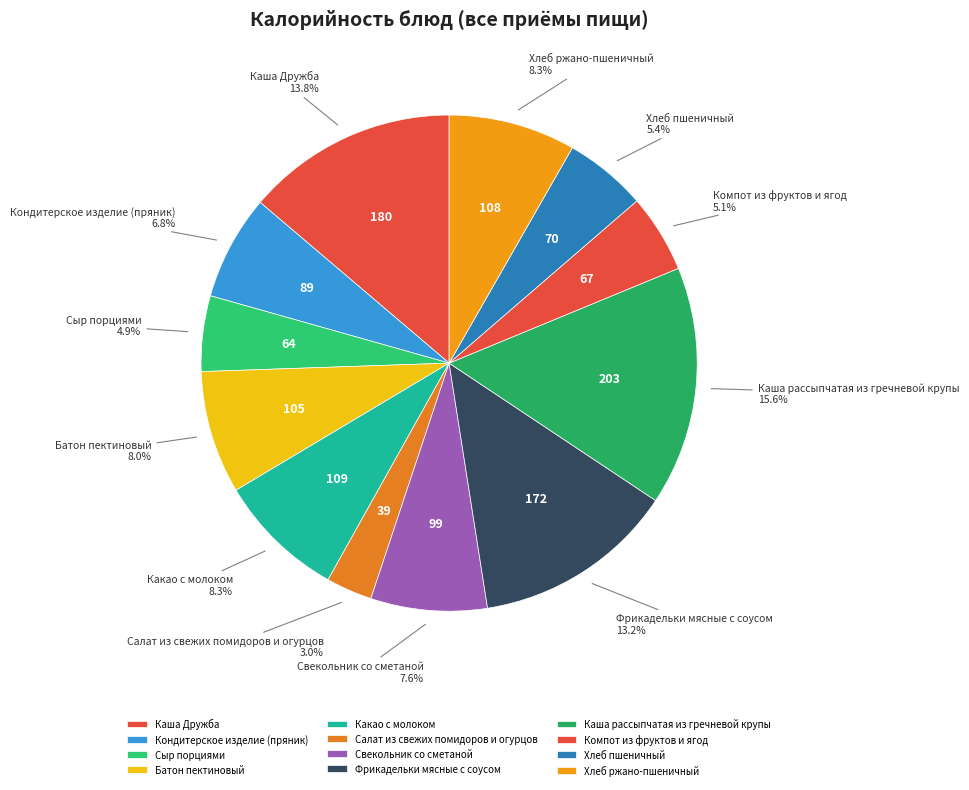

True or false: Каша рассыпчатая из гречневой крупы accounts for 29% of the total.

False